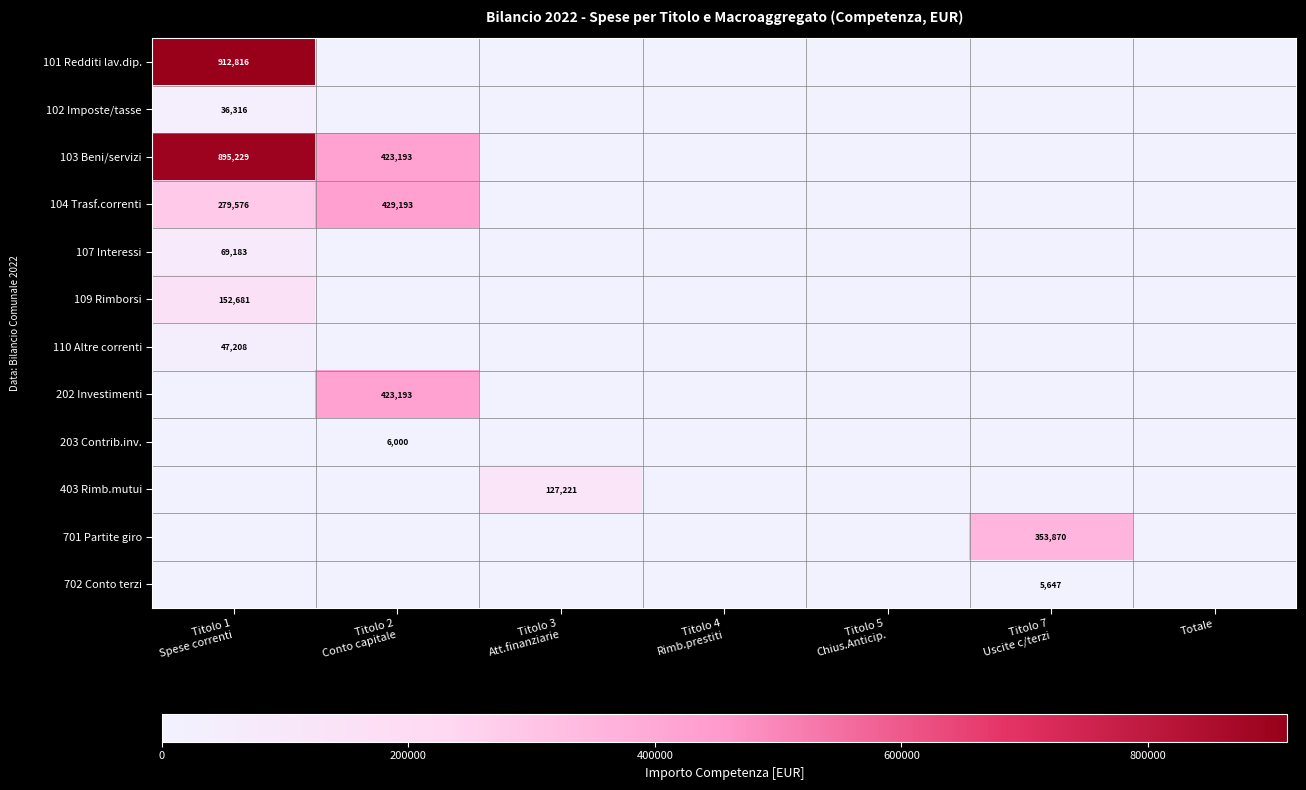

The 702 Conto terzi series shows 0.0 at Titolo 5 Chius.Anticip.. True or false?

True